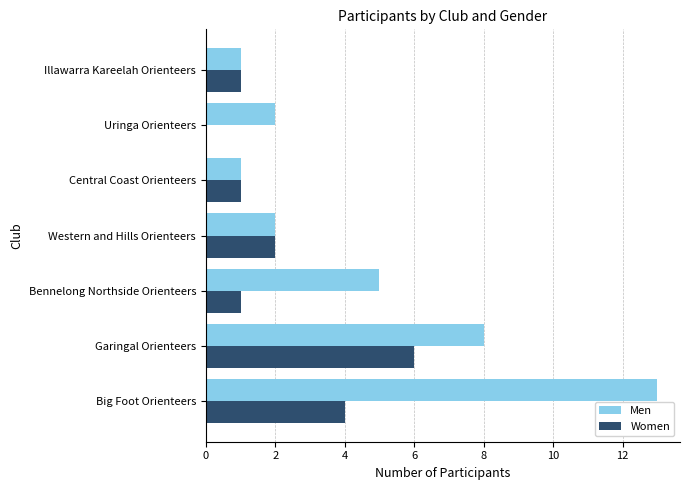

Which series changed the most between Garingal Orienteers and Central Coast Orienteers?

Men